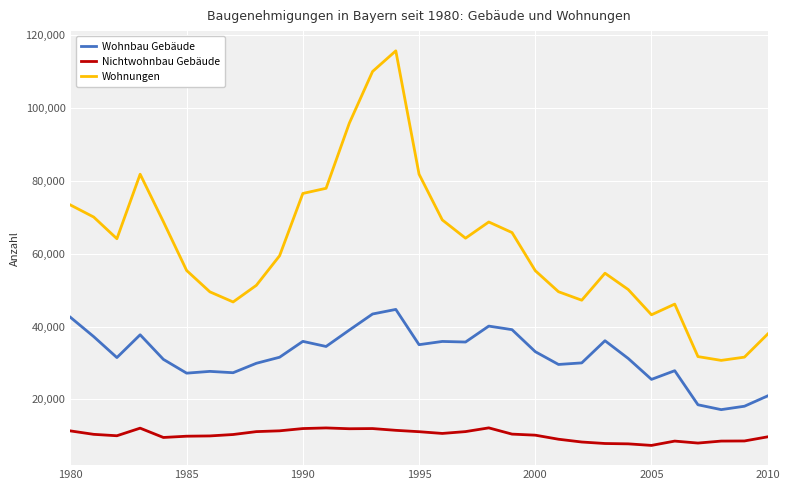

What is the maximum value for Wohnungen?

115754